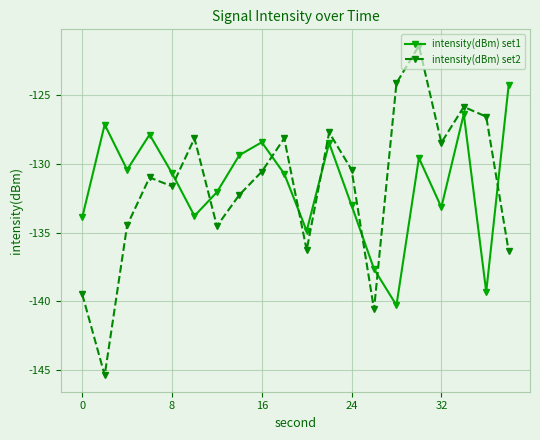

What is the value of the intensity(dBm) set1 point at the 10th from the left?

-130.7